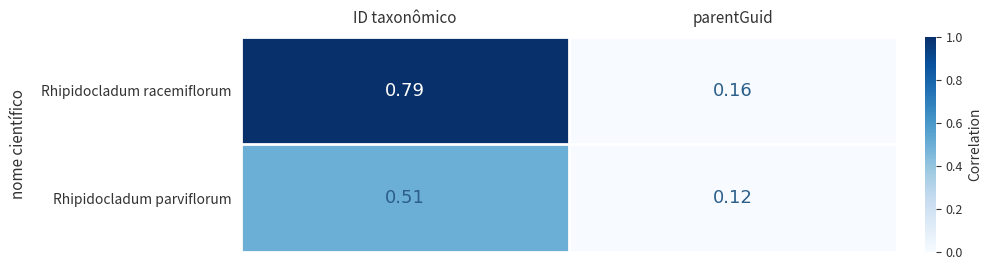

Which series has the widest spread of values?

Rhipidocladum racemiflorum